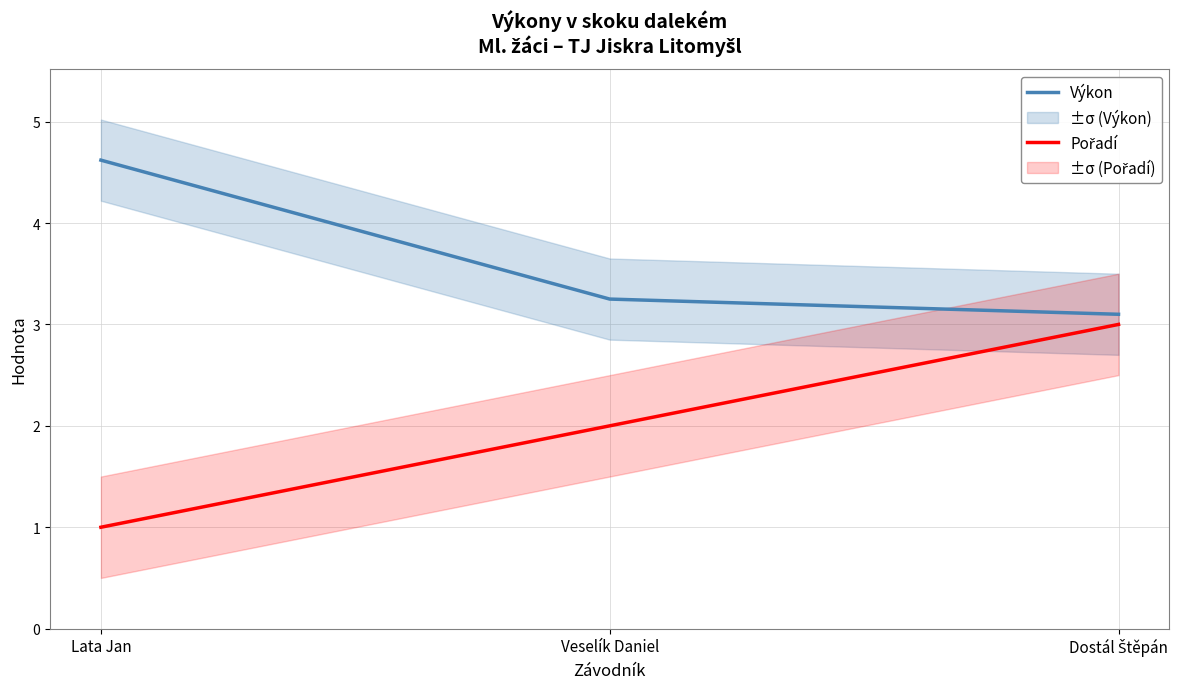

What is the difference between the Výkon values at Dostál Štěpán and Lata Jan?

1.5